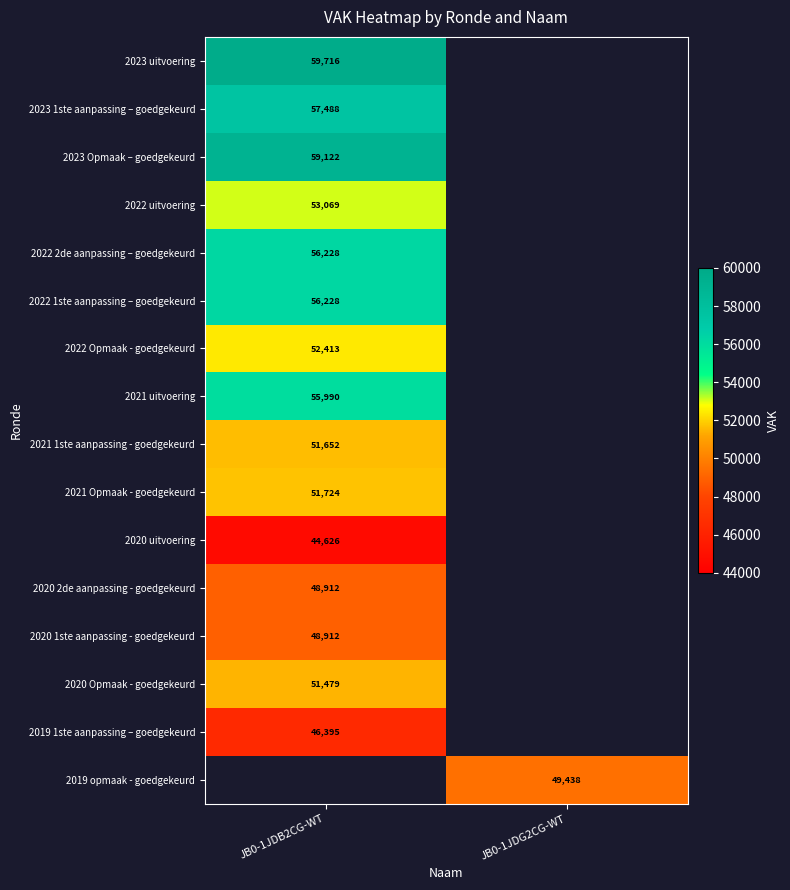

The 2023 uitvoering series shows 59716 at JB0-1JDB2CG-WT. True or false?

True